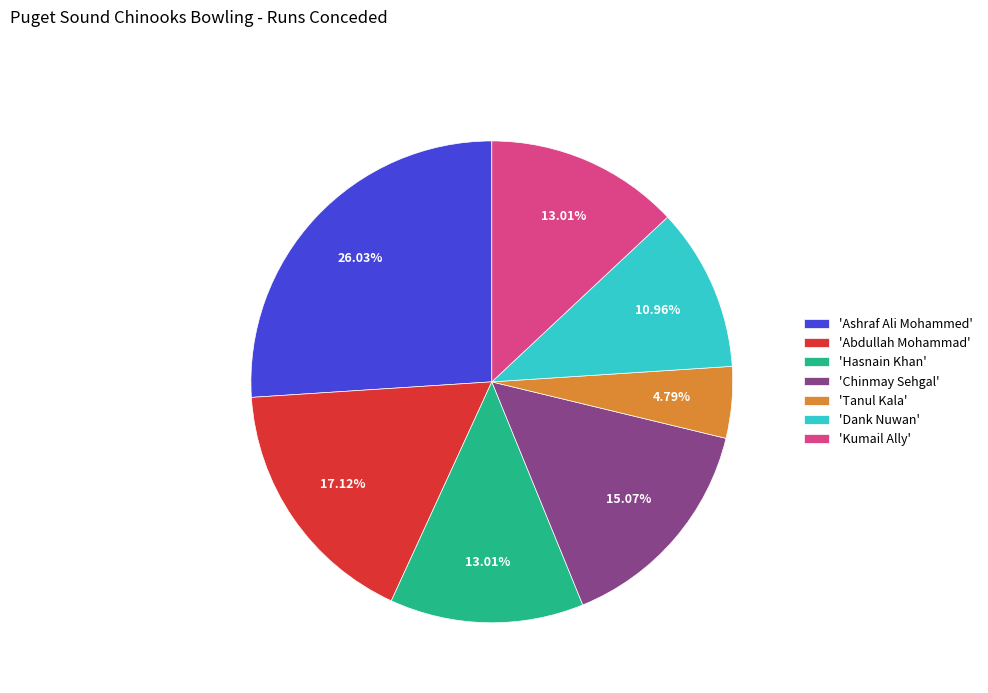

Count the number of slices in the pie.

7